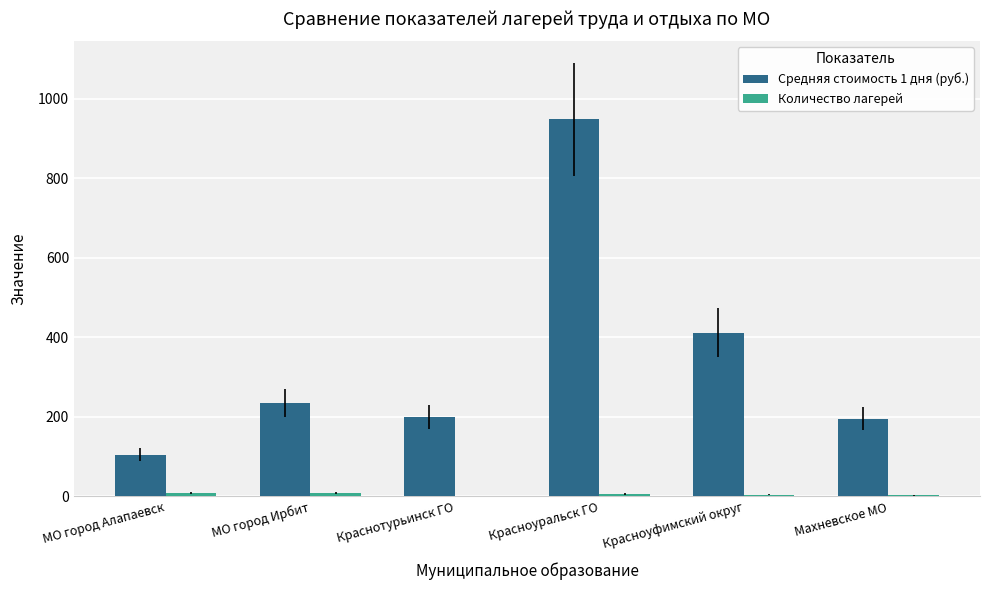

What is the sum of all Средняя стоимость 1 дня (руб.) values?

2094.0